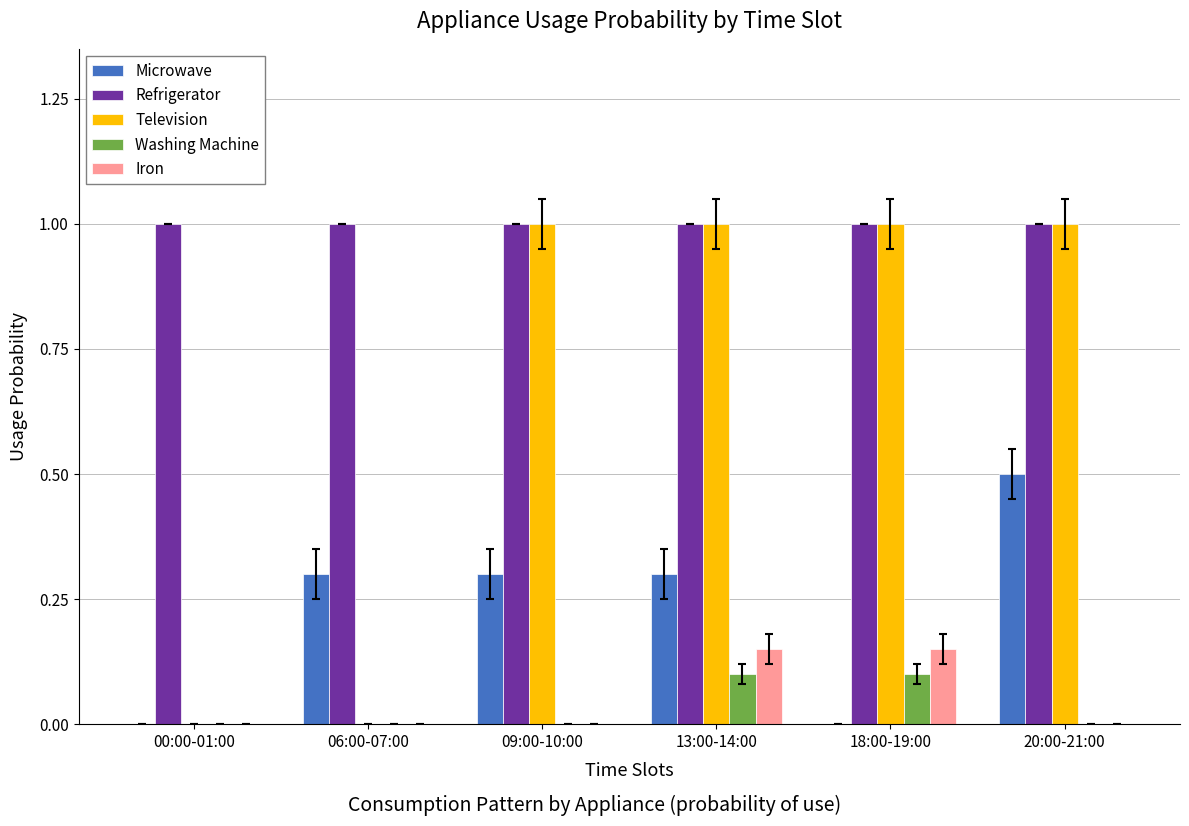

What is the sum of all Refrigerator values?

6.0